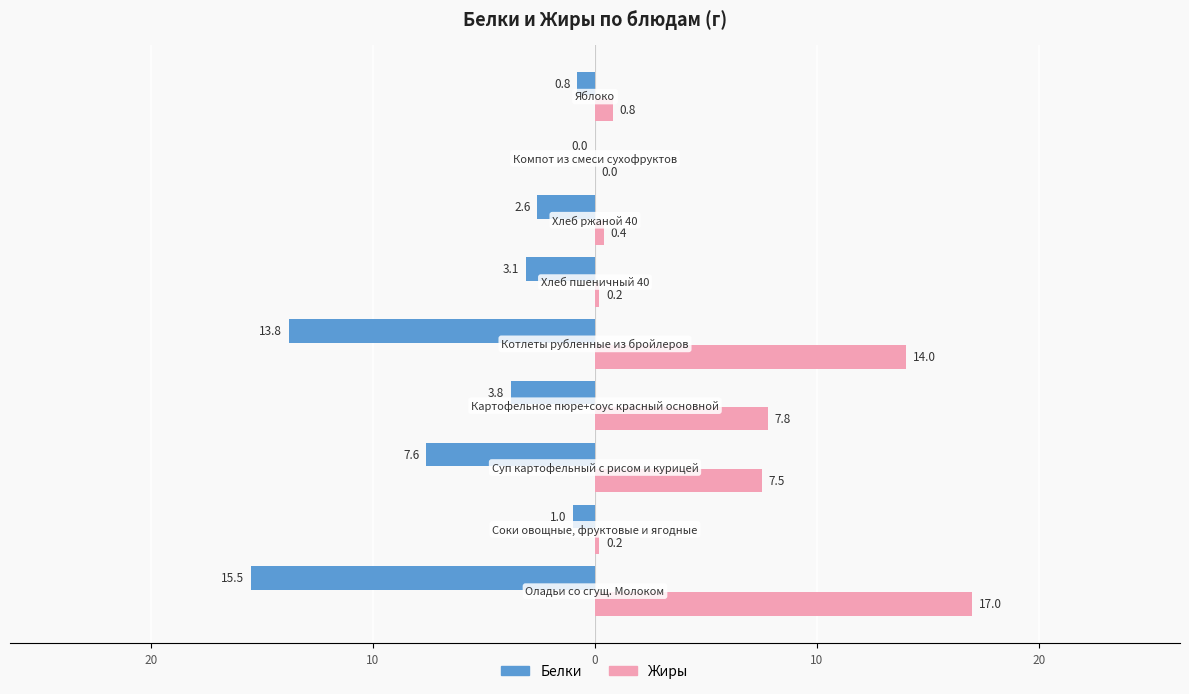

What are all the series names shown in the legend?

Белки, Жиры